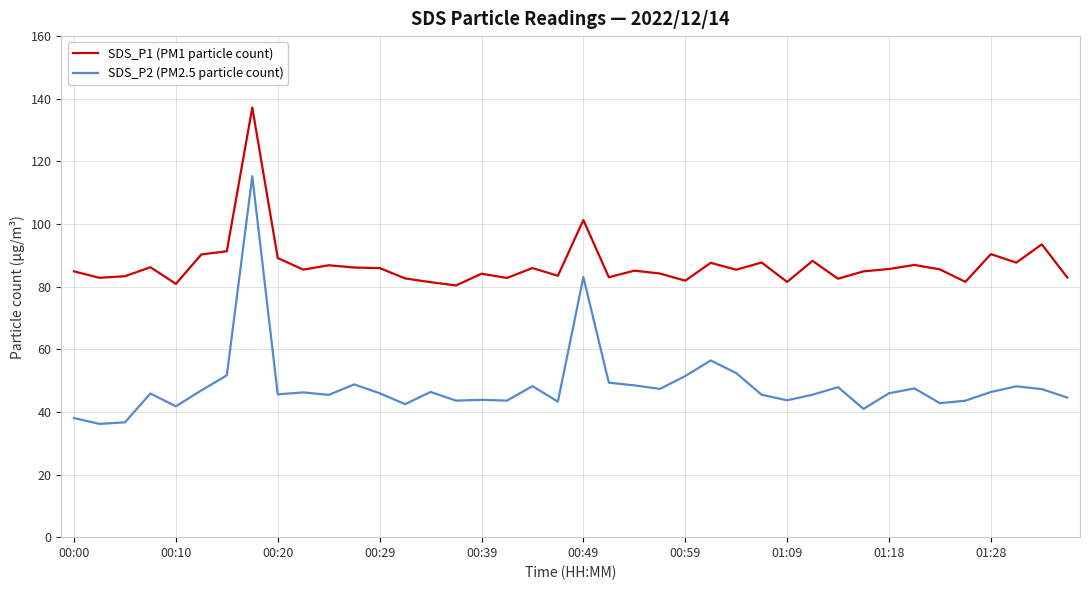

Which series has the largest total across all categories?

SDS_P1 (PM1 particle count)